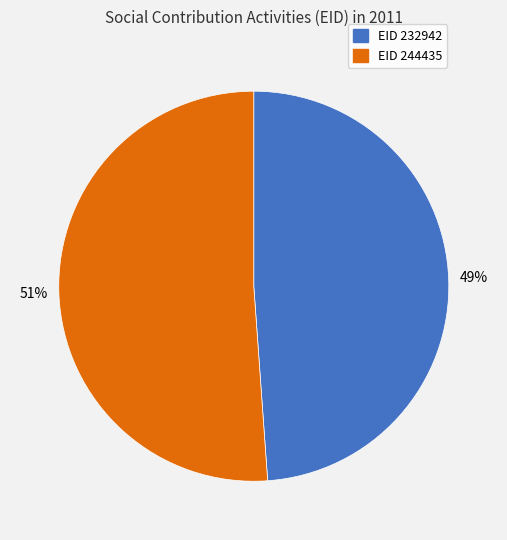

Is there a majority slice in this chart?

Yes